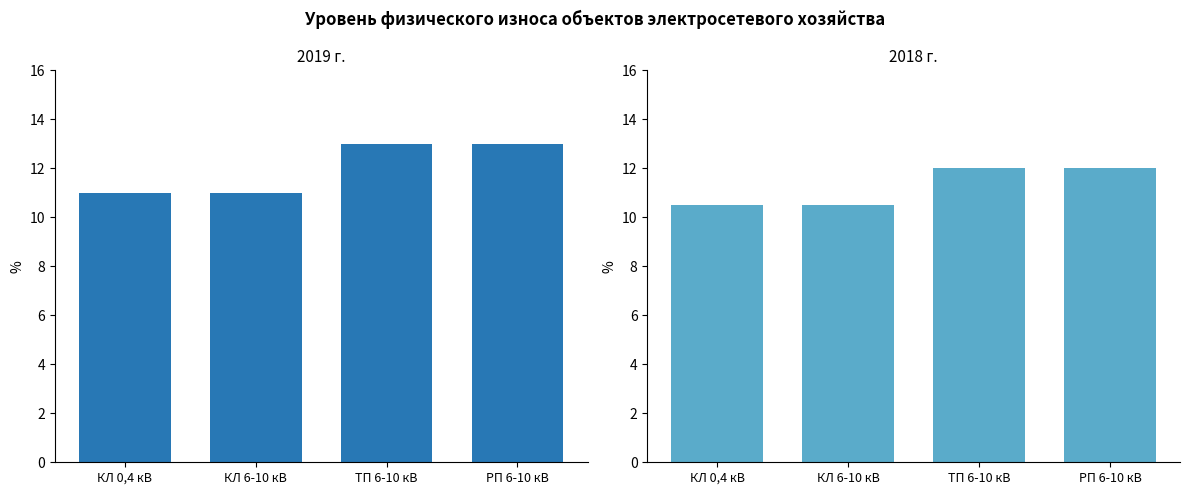

The 2018 series shows 12.0 at ТП 6-10 кВ. True or false?

True